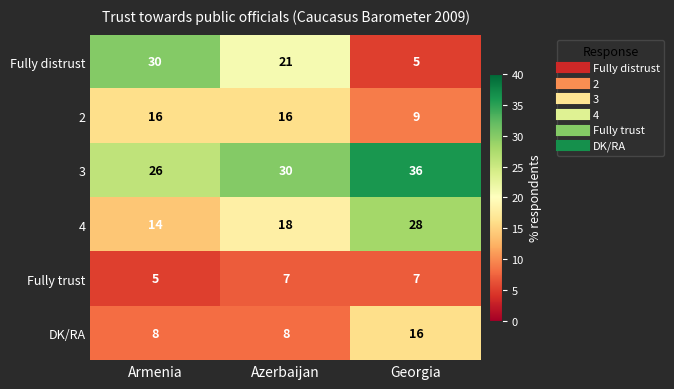

At which category is the sum across all series the highest?

Georgia